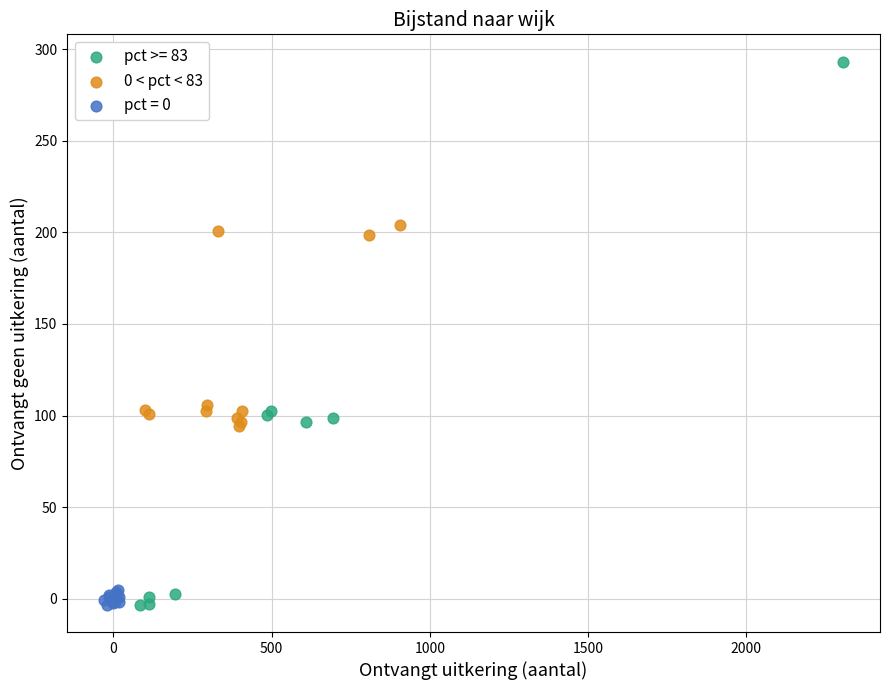

Which series has the widest spread of Y values?

pct >= 83